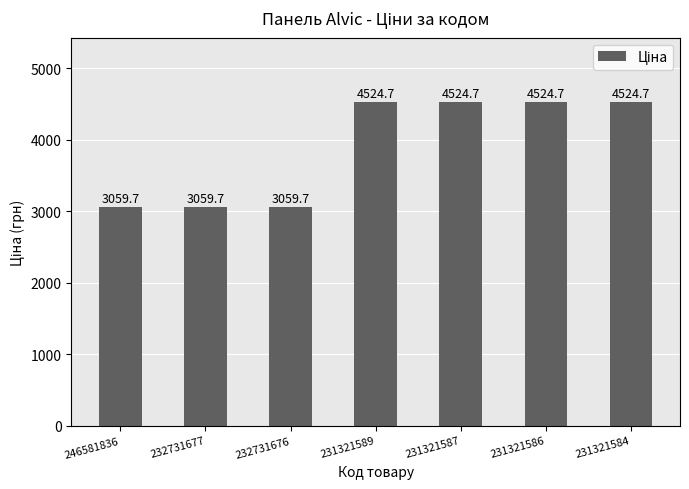

The value at 231321589 is 4524.7. True or false?

True